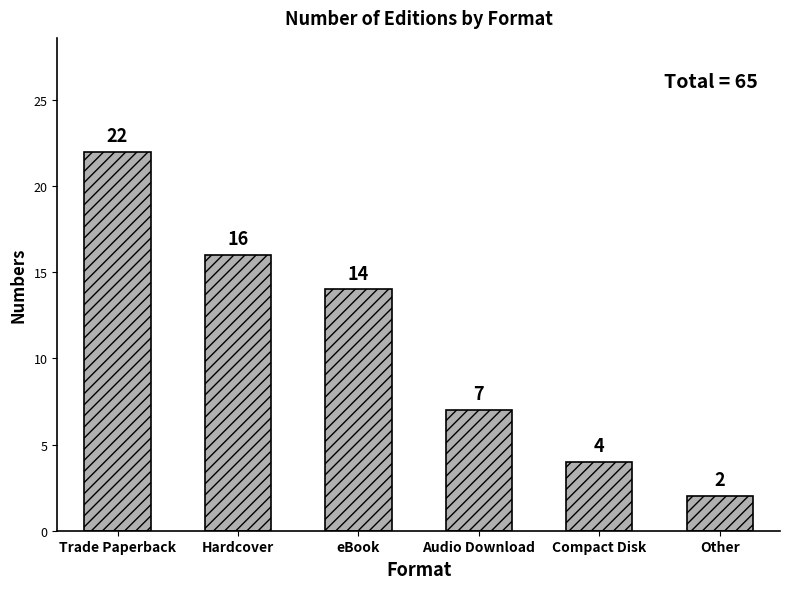

Reading left to right, list all the values displayed in this chart.

22	16	14	7	4	2